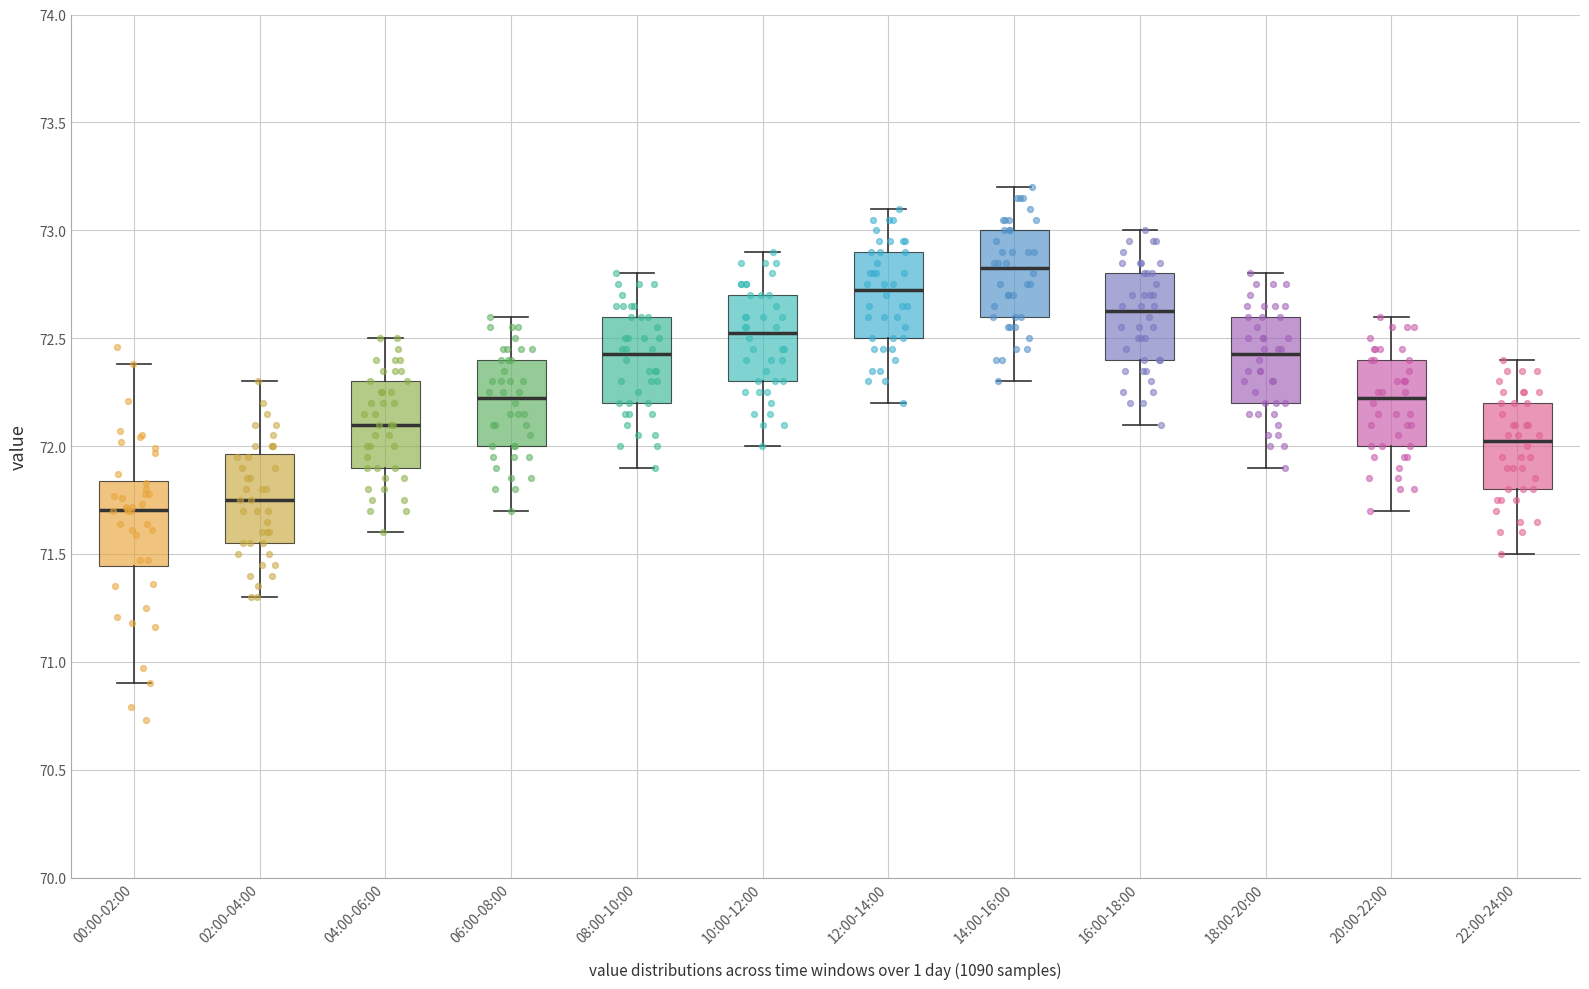

Where does the upper whisker of the box for 16:00-18:00 end on the y-axis? The values are not printed on the chart, so give them approximately, as read against the axis.

73.00